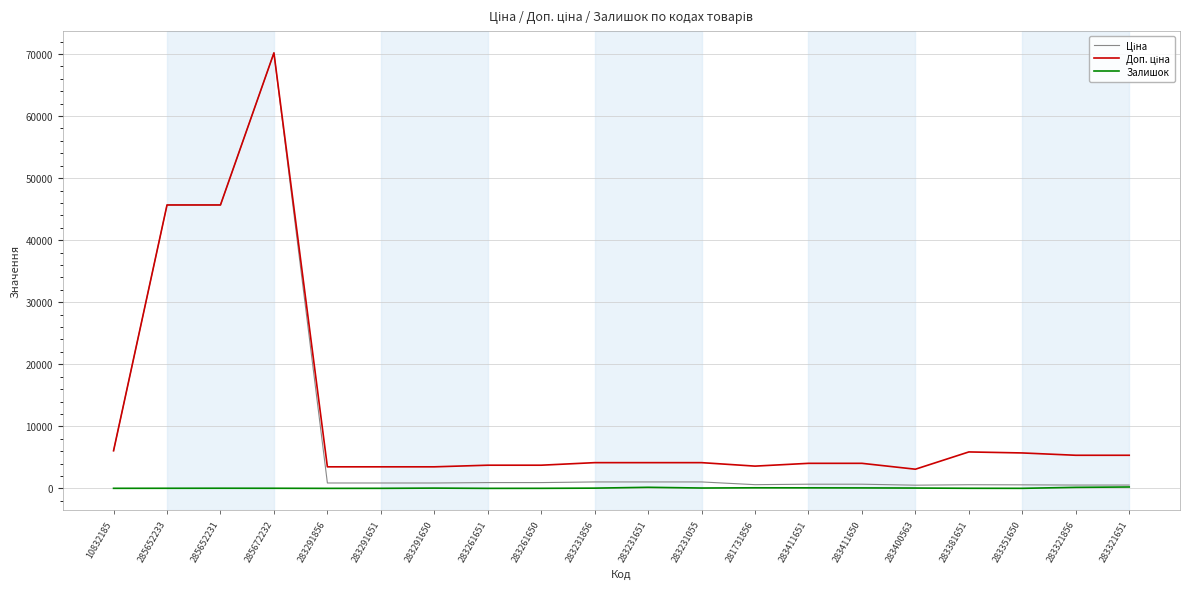

At which category is the sum across all series the highest?

285672232